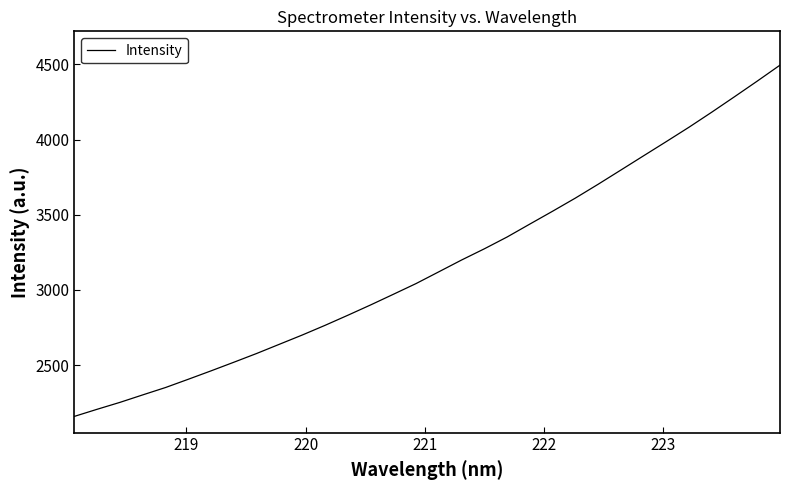

What is the greatest value displayed?

4494.7